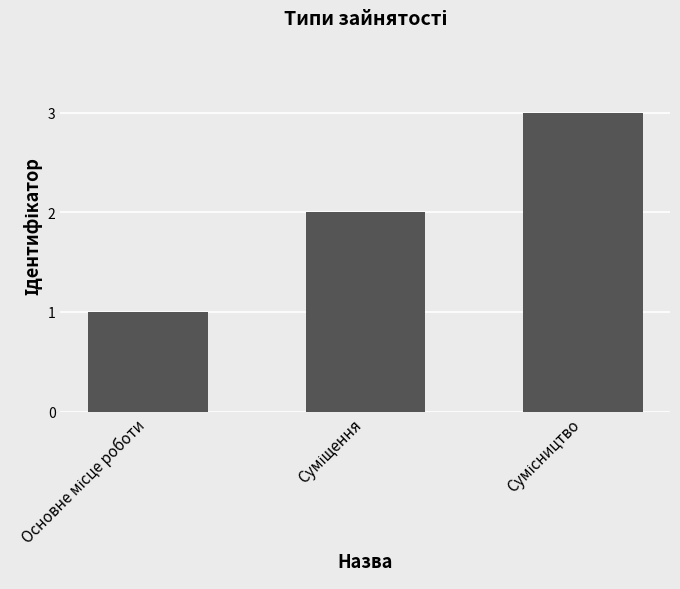

How many distinct data groups are displayed?

1